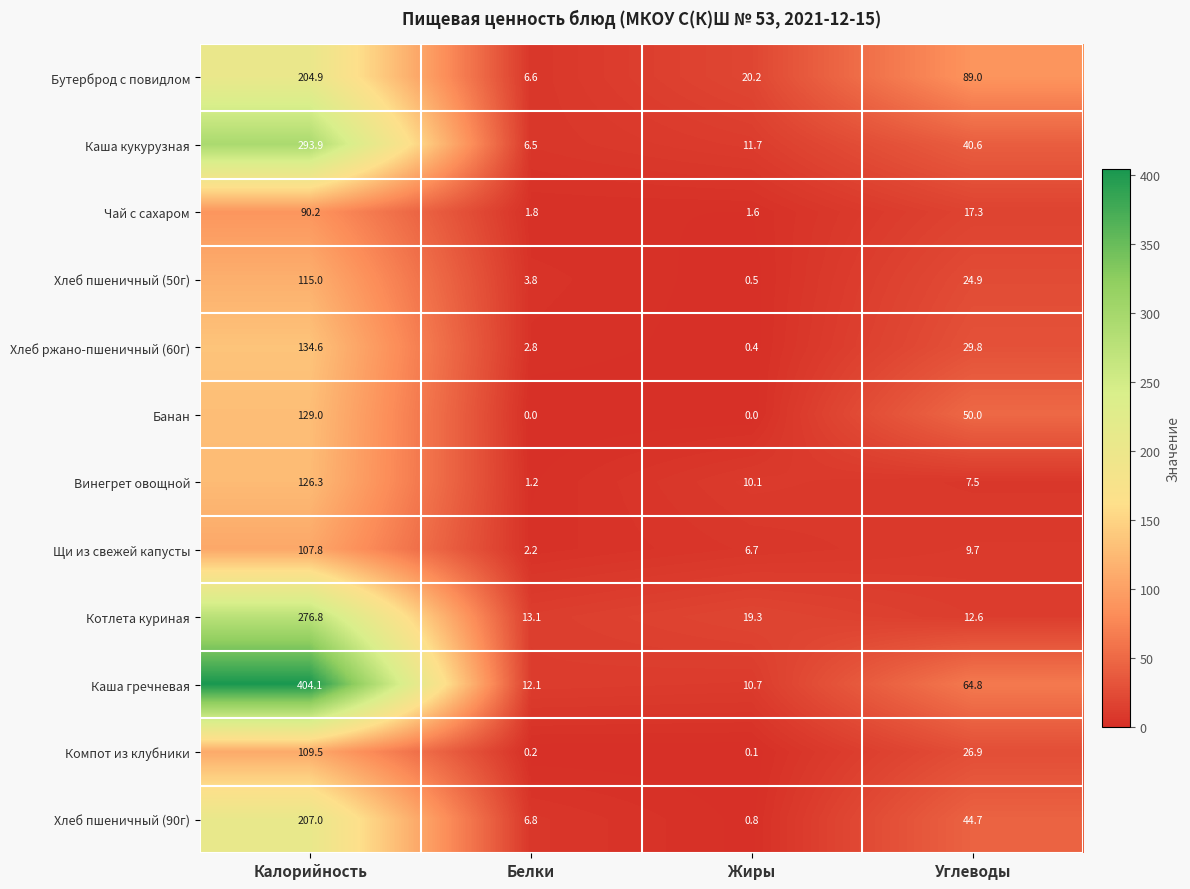

Which category has the lowest value in the Щи из свежей капусты series?

Белки